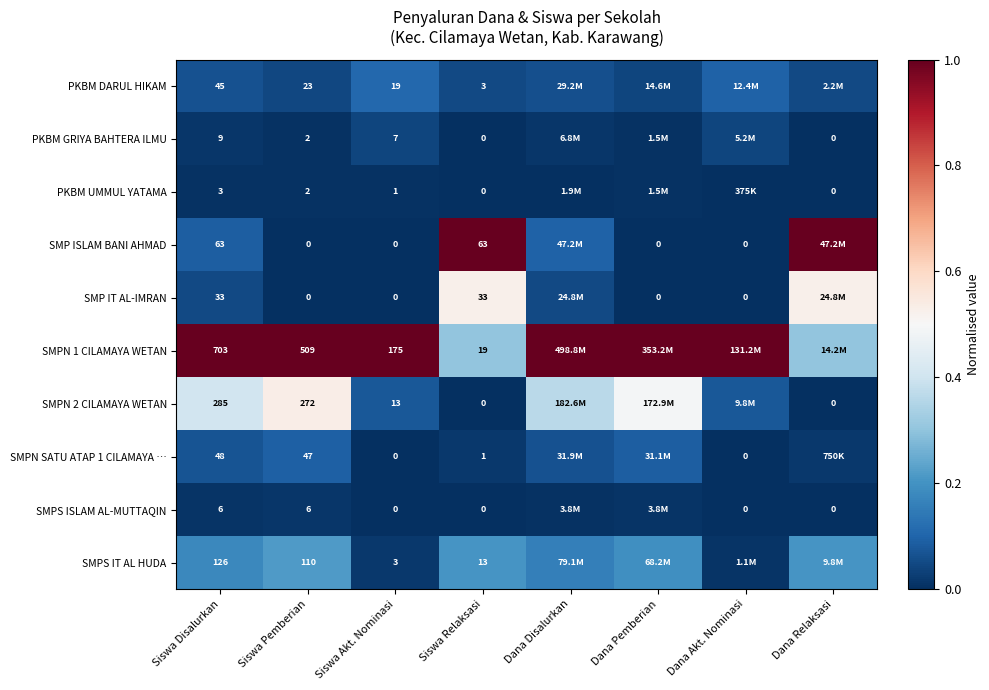

Rank the series by their maximum value, from highest to lowest.

SMP ISLAM BANI AHMAD, SMPN 1 CILAMAYA WETAN, SMPN 2 CILAMAYA WETAN, SMP IT AL-IMRAN, SMPS IT AL HUDA, PKBM DARUL HIKAM, SMPN SATU ATAP 1 CILAMAYA …, PKBM GRIYA BAHTERA ILMU, SMPS ISLAM AL-MUTTAQIN, PKBM UMMUL YATAMA